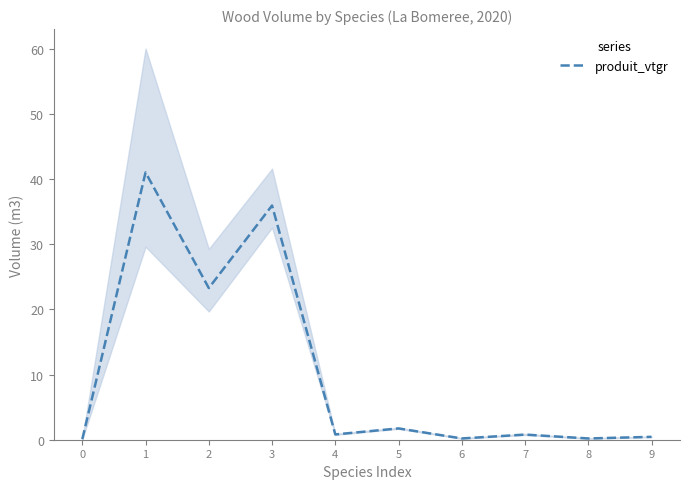

At which category does the chart reach its peak across all series?

1